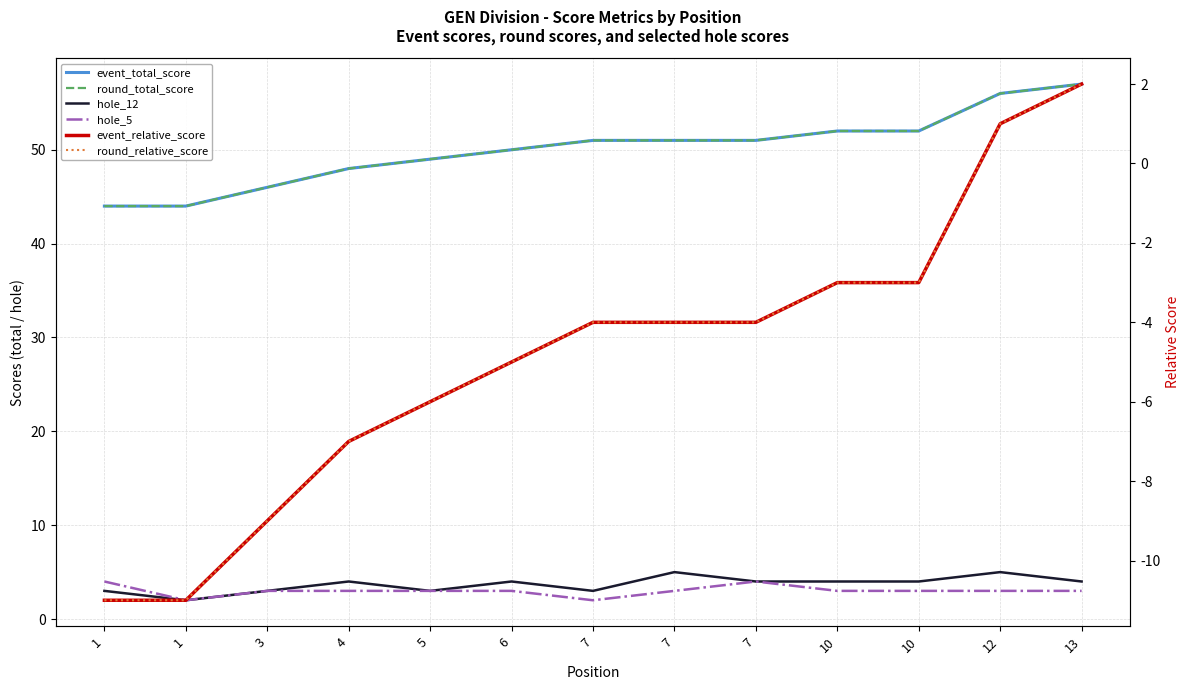

What is the approximate value of event_total_score at 7, to the nearest 5?

50